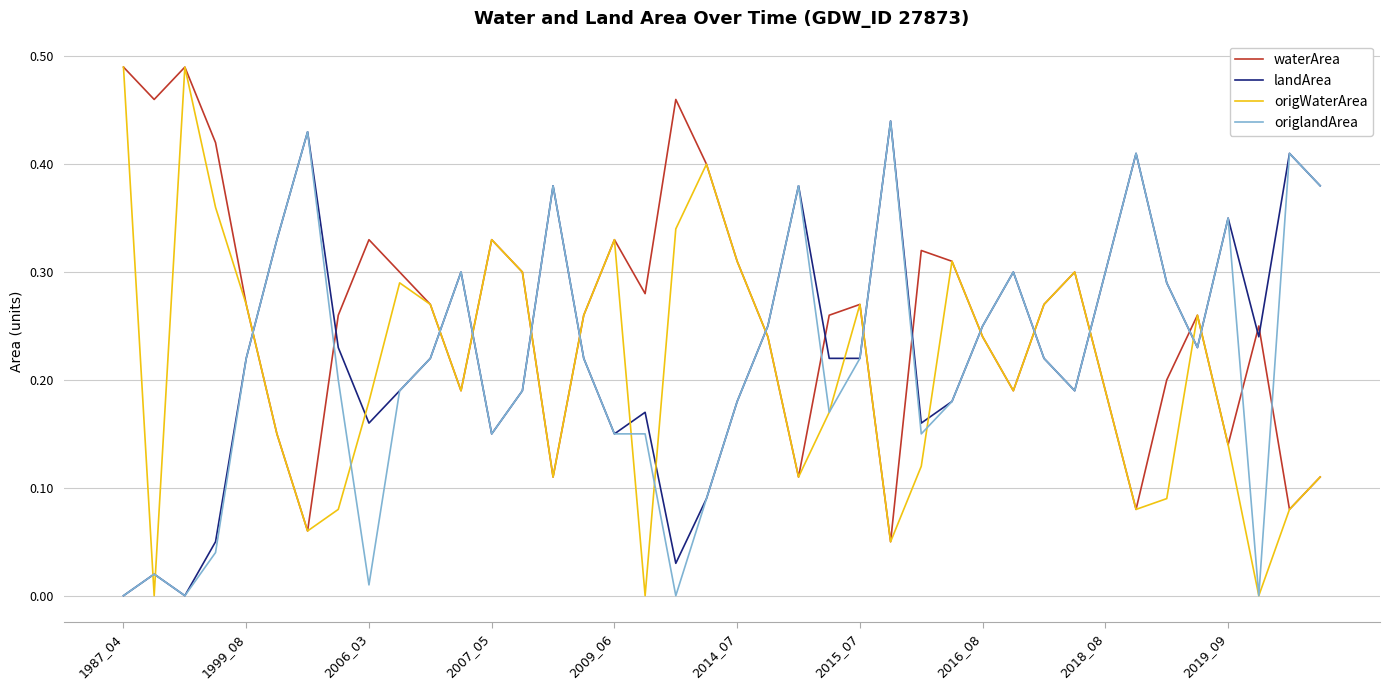

True or false: origlandArea and waterArea cross at least once.

True